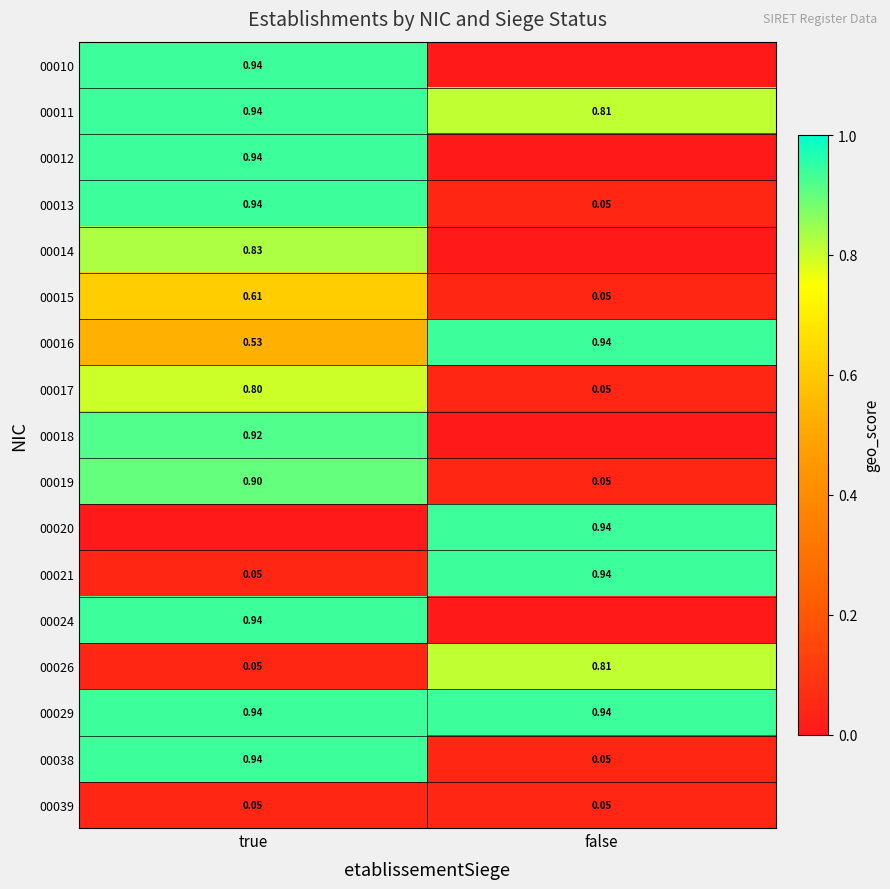

Is the value of 00020 at false greater than the value of 00016 at true?

Yes